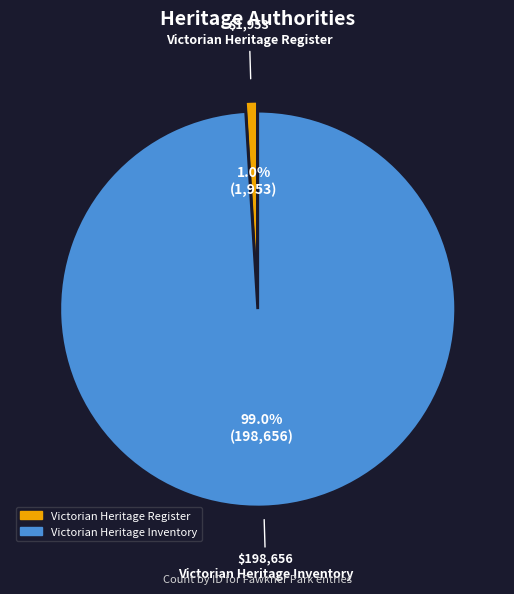

To the nearest percent, what portion does Victorian Heritage Inventory represent?

99%